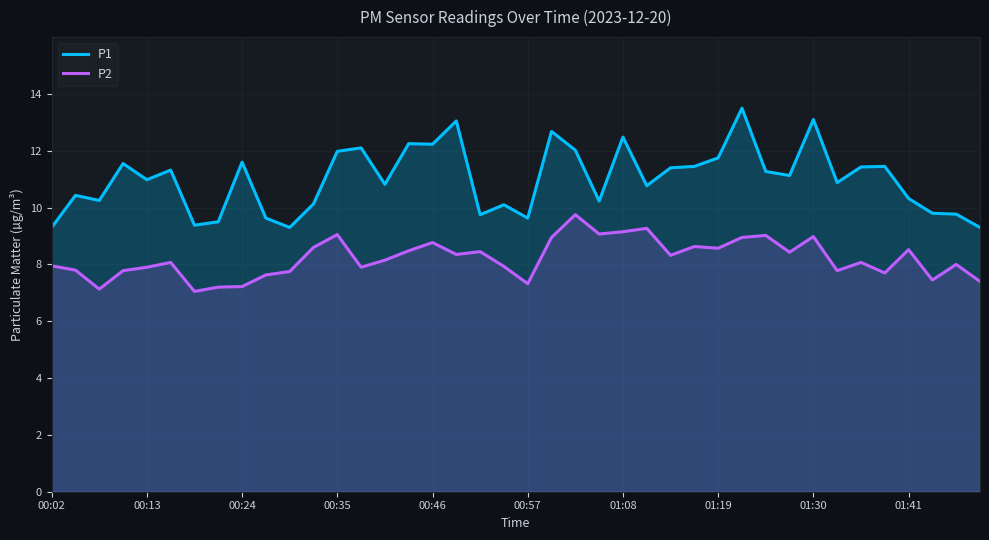

What is the average value of the P2 series?

8.2